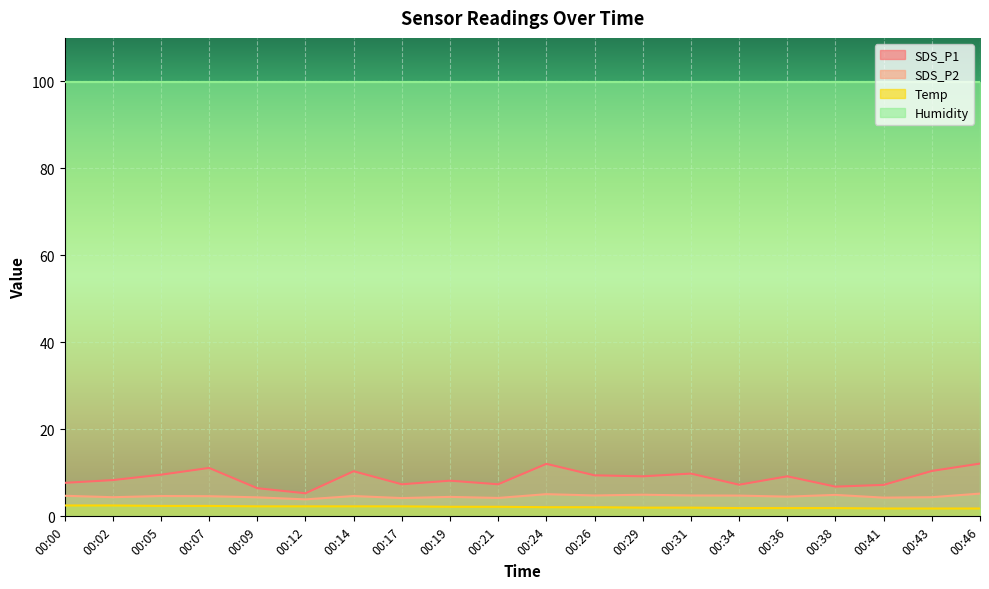

How many values in the Temp series are below 2?

6